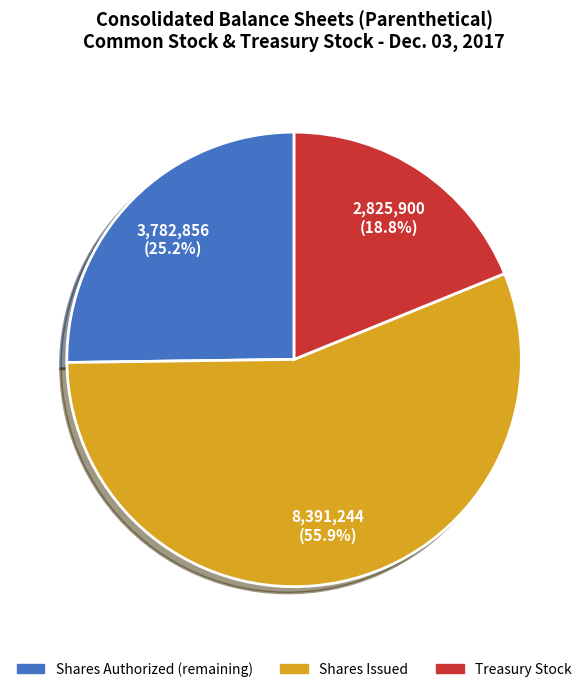

Is there a majority slice in this chart?

Yes